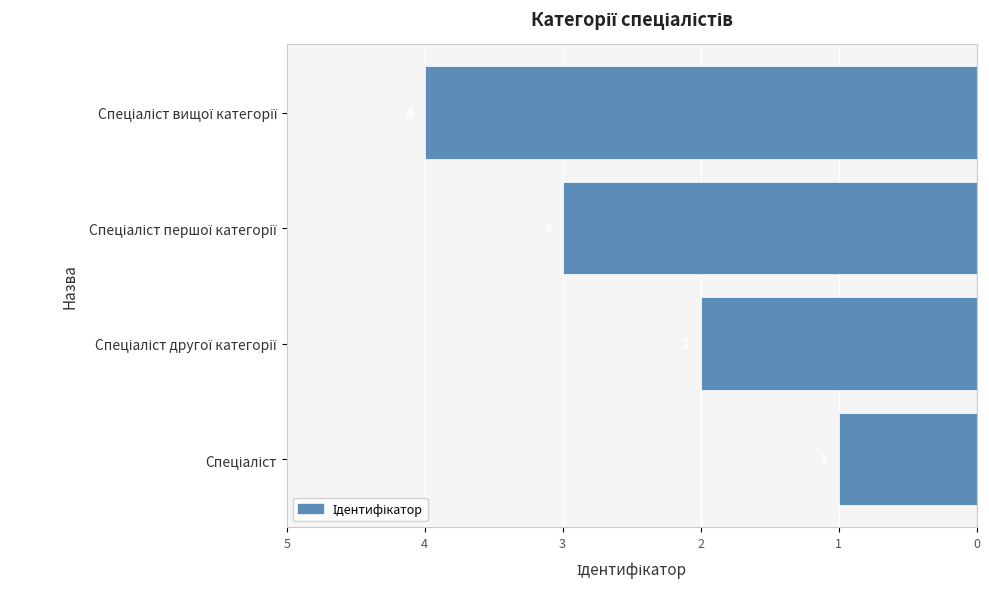

Does the chart contain any negative values?

Yes